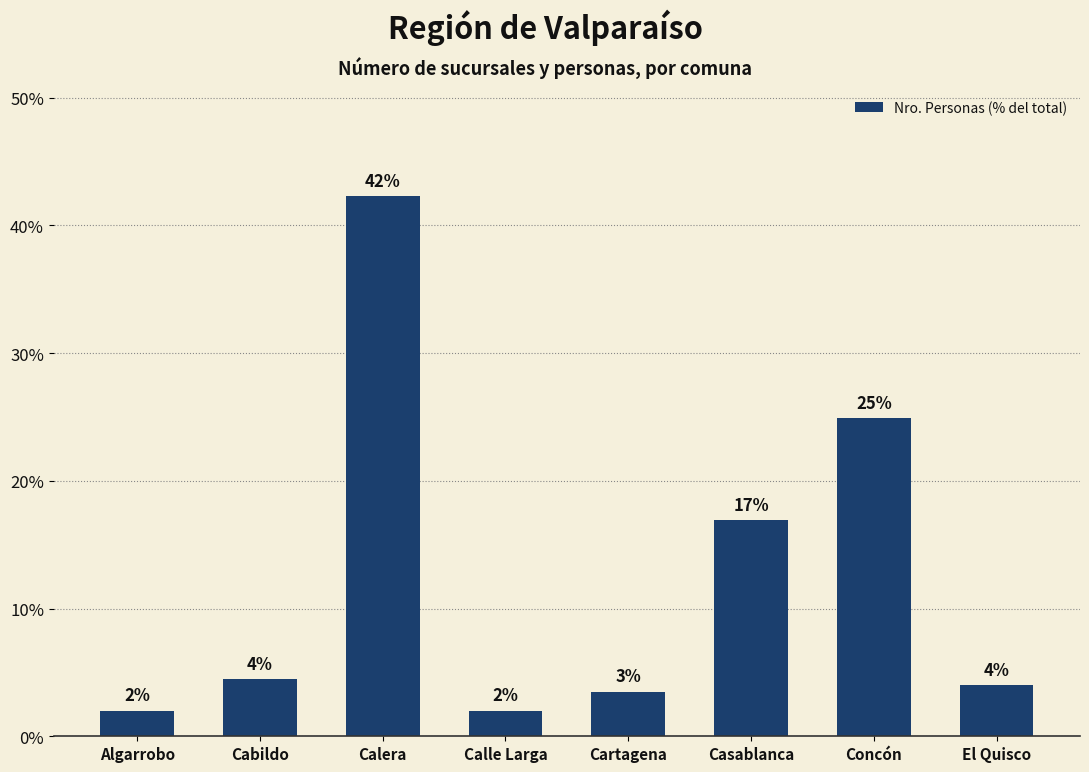

At which category does the chart reach its peak across all series?

Calera